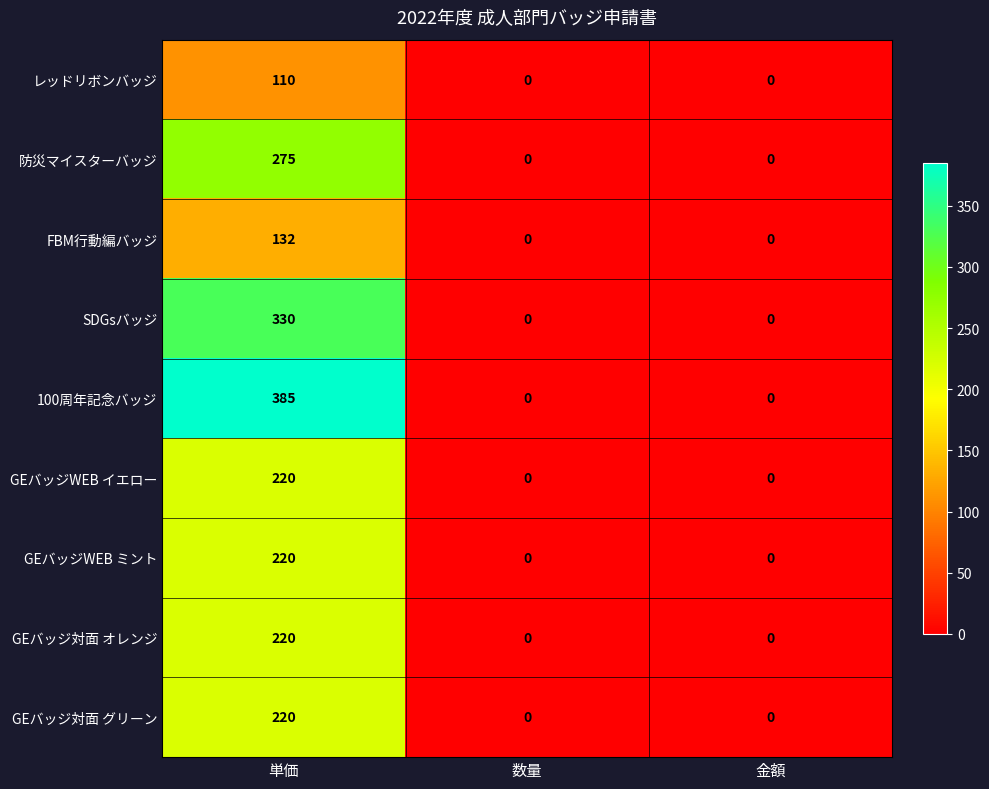

Which series has the largest range (max minus min)?

100周年記念バッジ